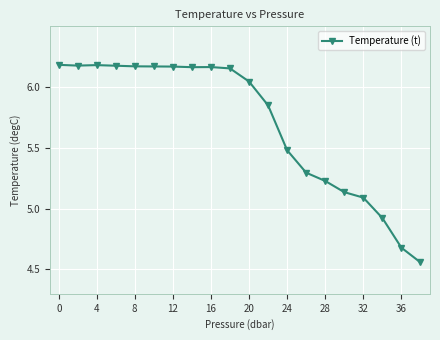

True or false: the data has more than 0 interior local peaks.

True